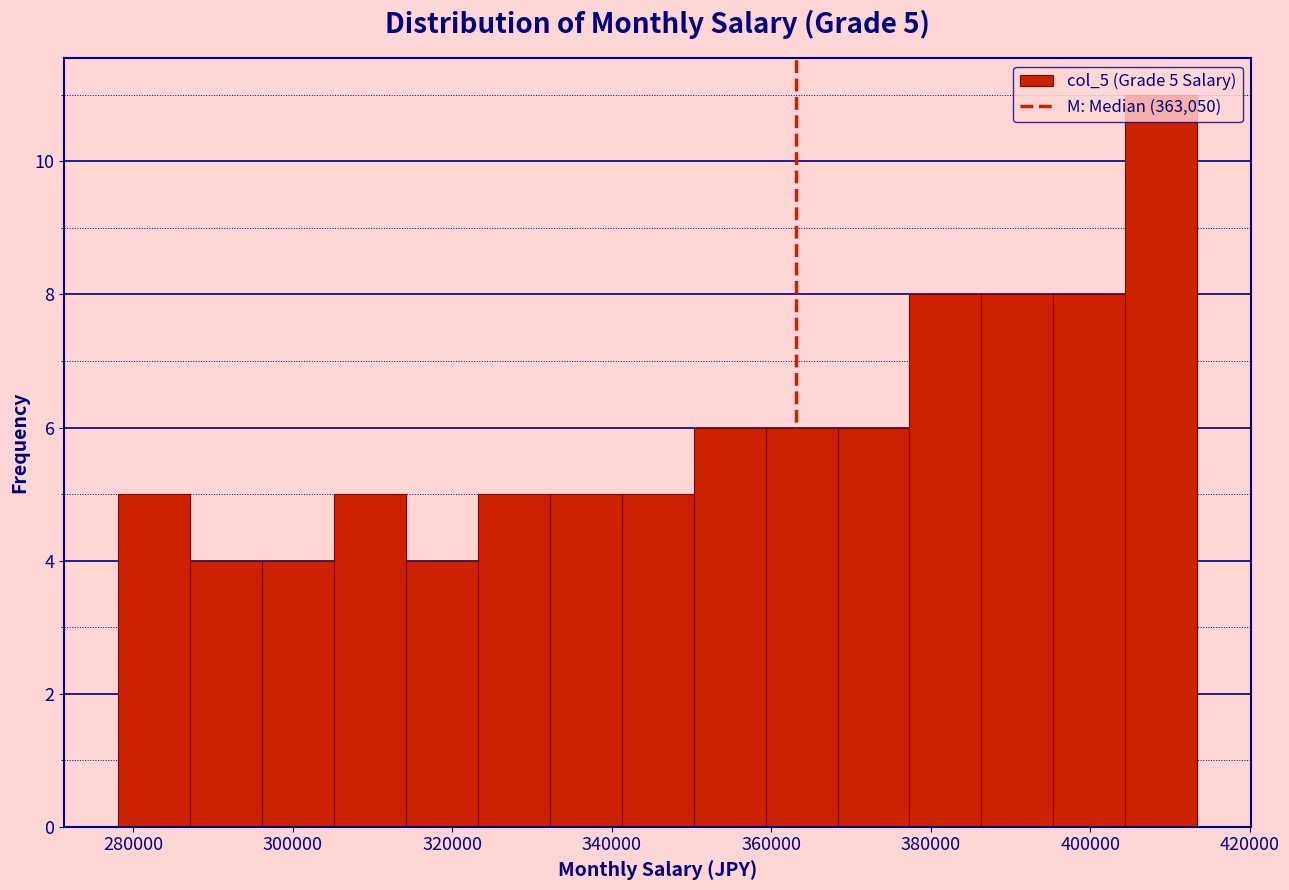

Over which range of the x-axis is the bar tallest?

404000 to 414000